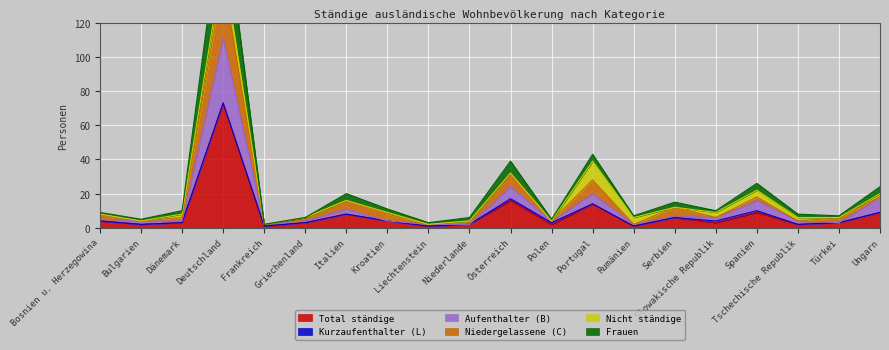

What is the difference between the maximum and second lowest values in the Total ständige series?

72